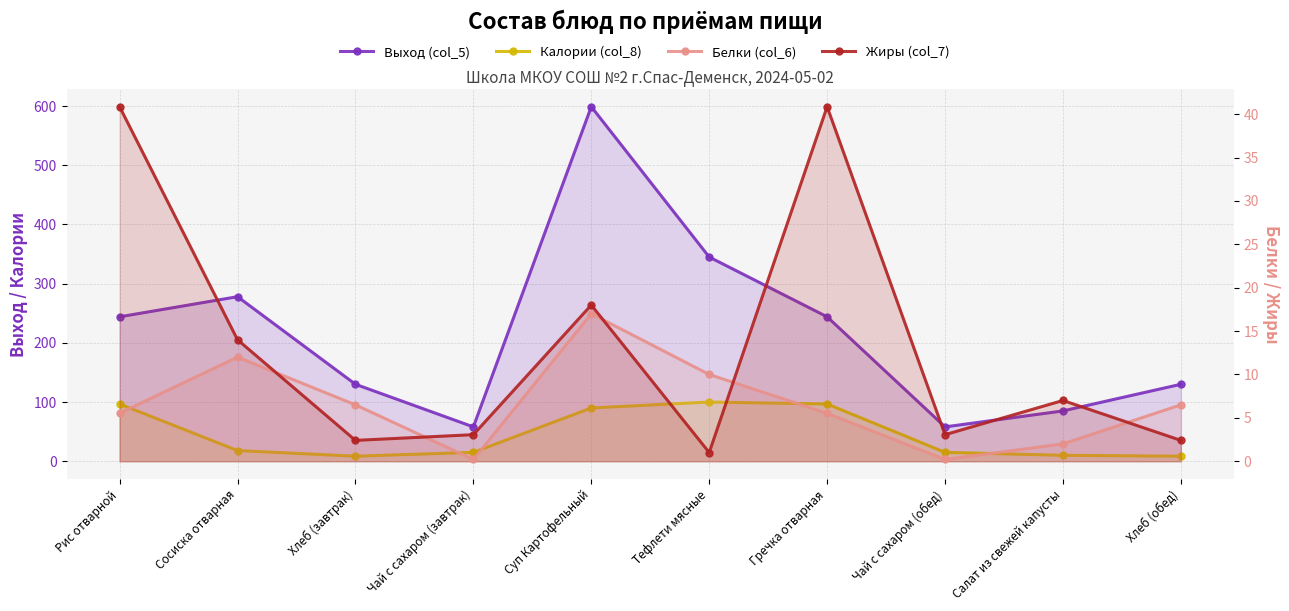

What is the difference between the second highest and minimum values in the Калории (col_8) series?

88.2